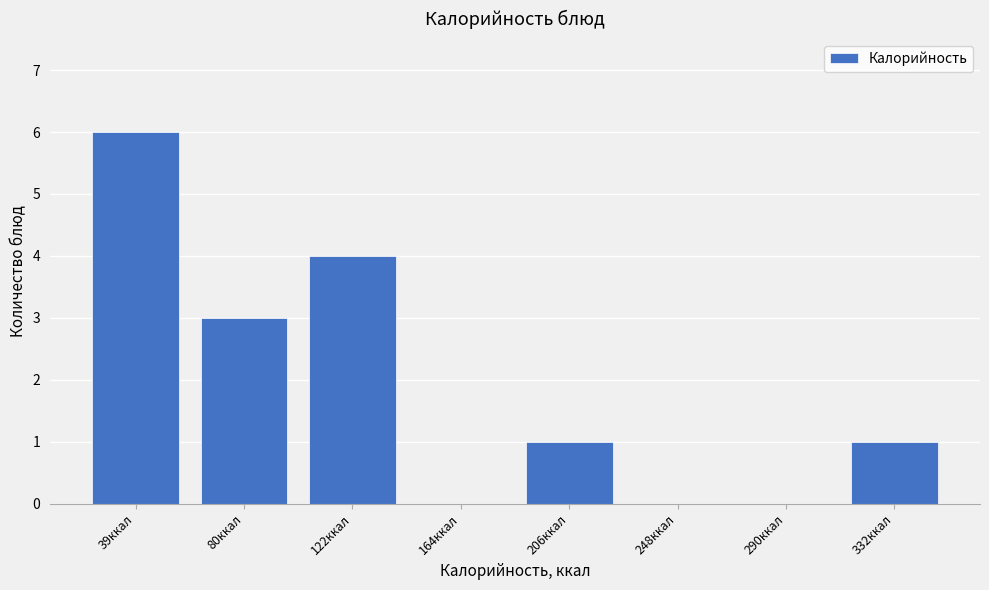

Reading right to left, transcribe all the data shown in this chart.

332ккал=1	290ккал=0	248ккал=0	206ккал=1	164ккал=0	122ккал=4	80ккал=3	39ккал=6